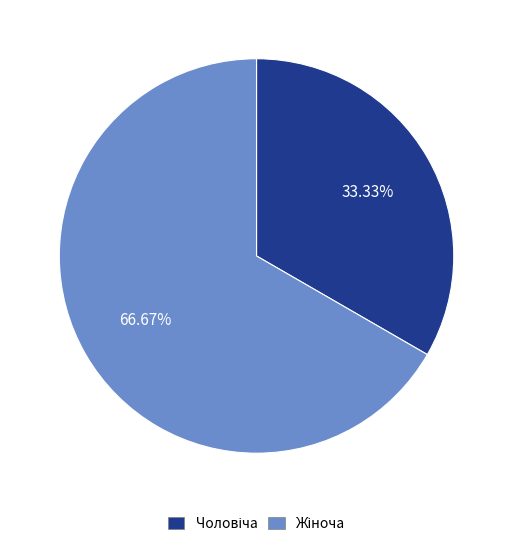

Is there a majority slice in this chart?

Yes